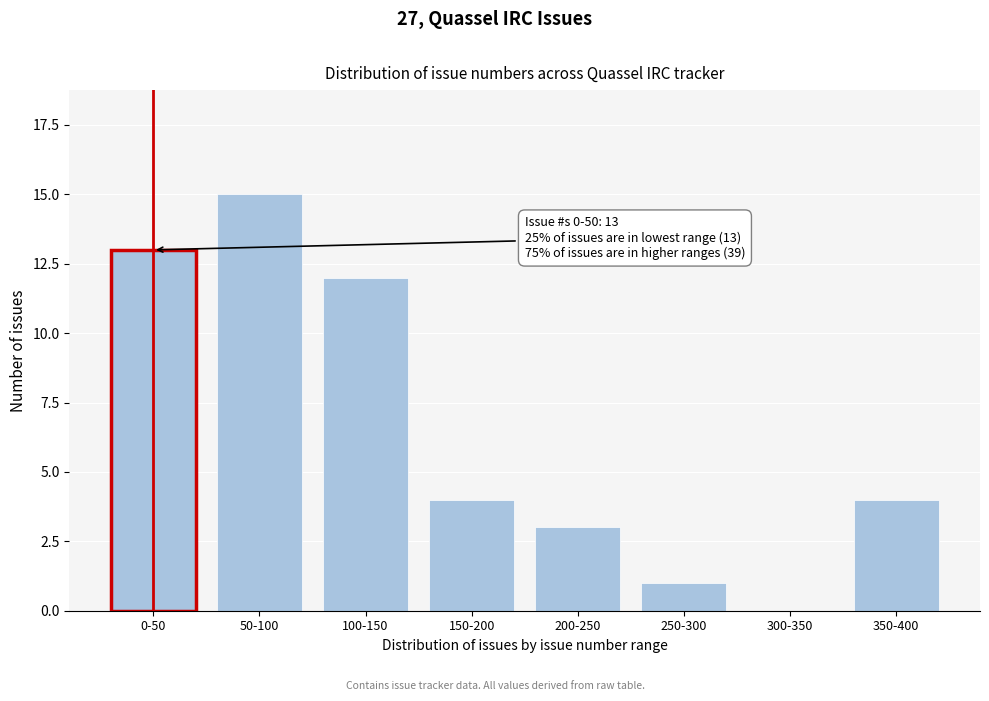

Reading left to right, extract all data points from this chart.

0-50=13	50-100=15	100-150=12	150-200=4	200-250=3	250-300=1	300-350=0	350-400=4